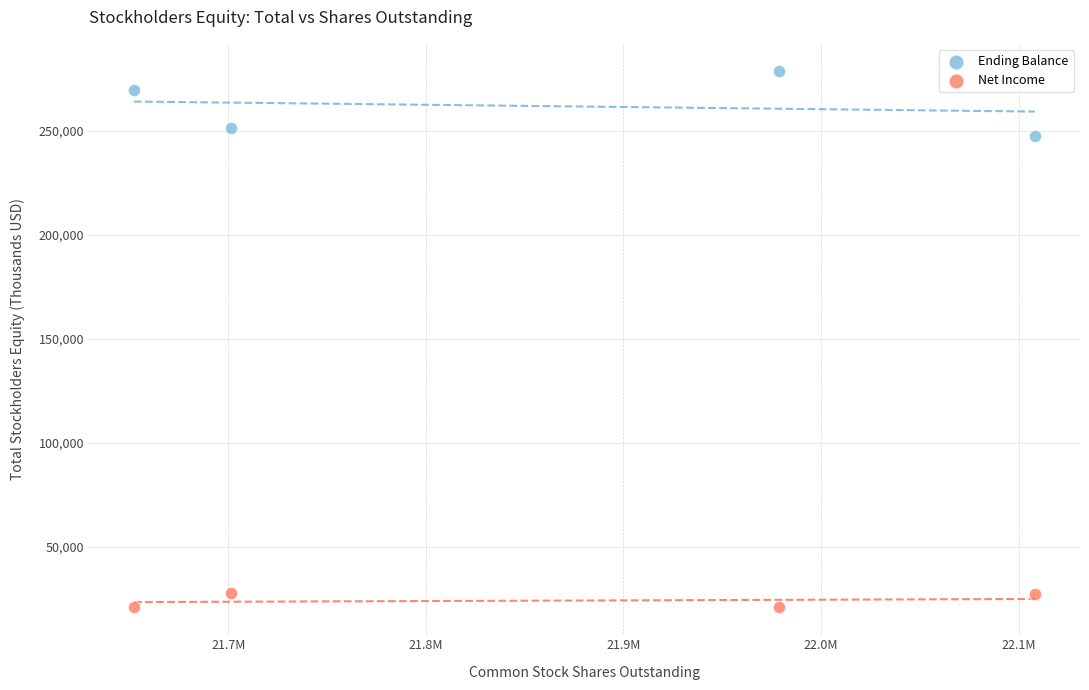

Which series has the widest spread of Y values?

Ending Balance